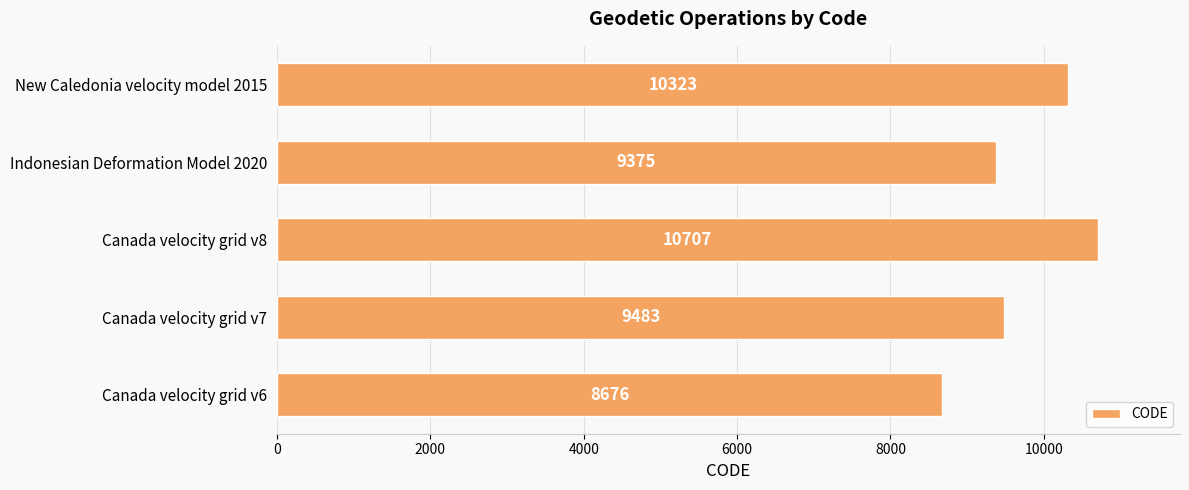

Reading bottom to top, extract all data points from this chart.

8676	9483	10707	9375	10323